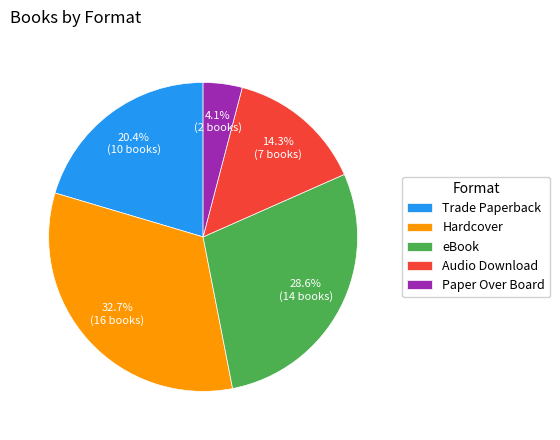

What is the largest slice in the pie chart?

Hardcover